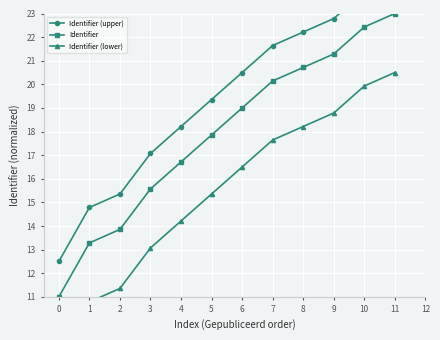

What is the difference between the Identifier (upper) values at 5 and 4?

1.1